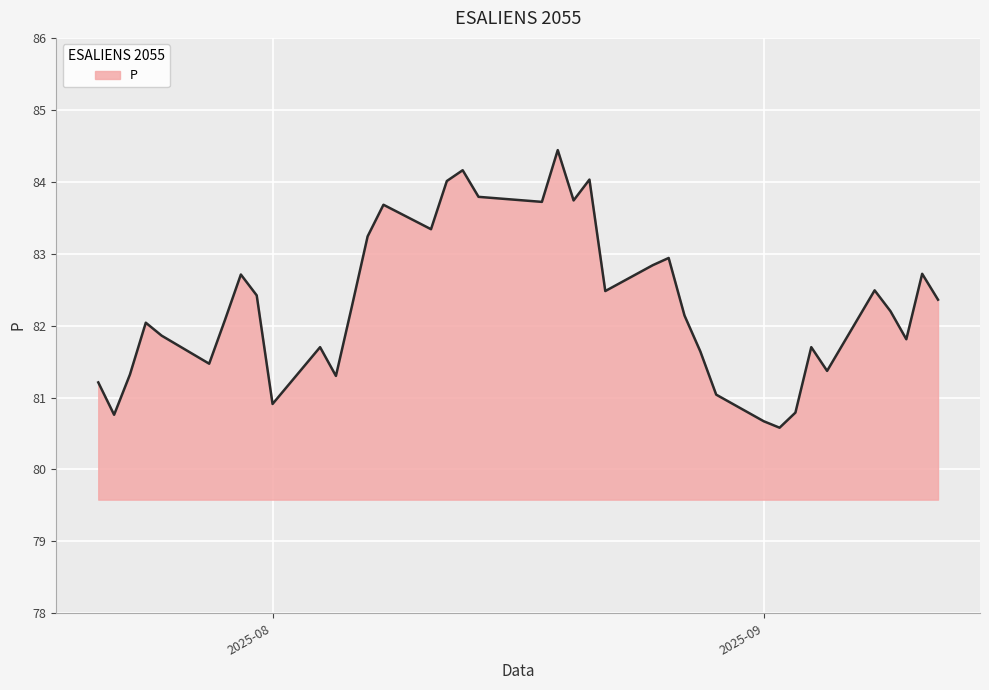

What is the difference between the maximum and minimum values?

3.9